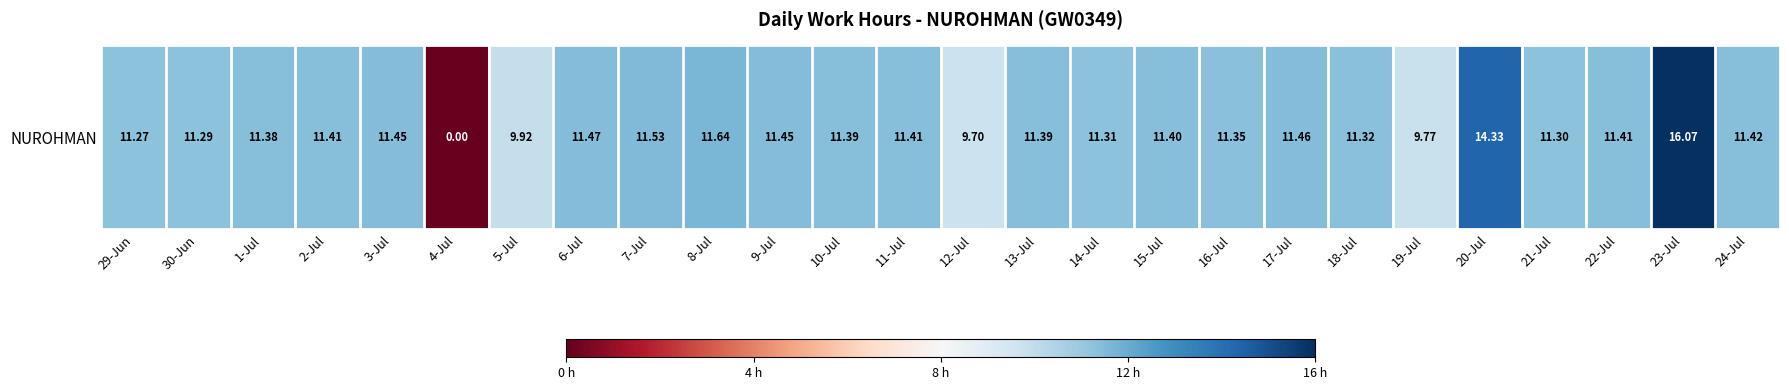

How many categories are shown in the chart?

26